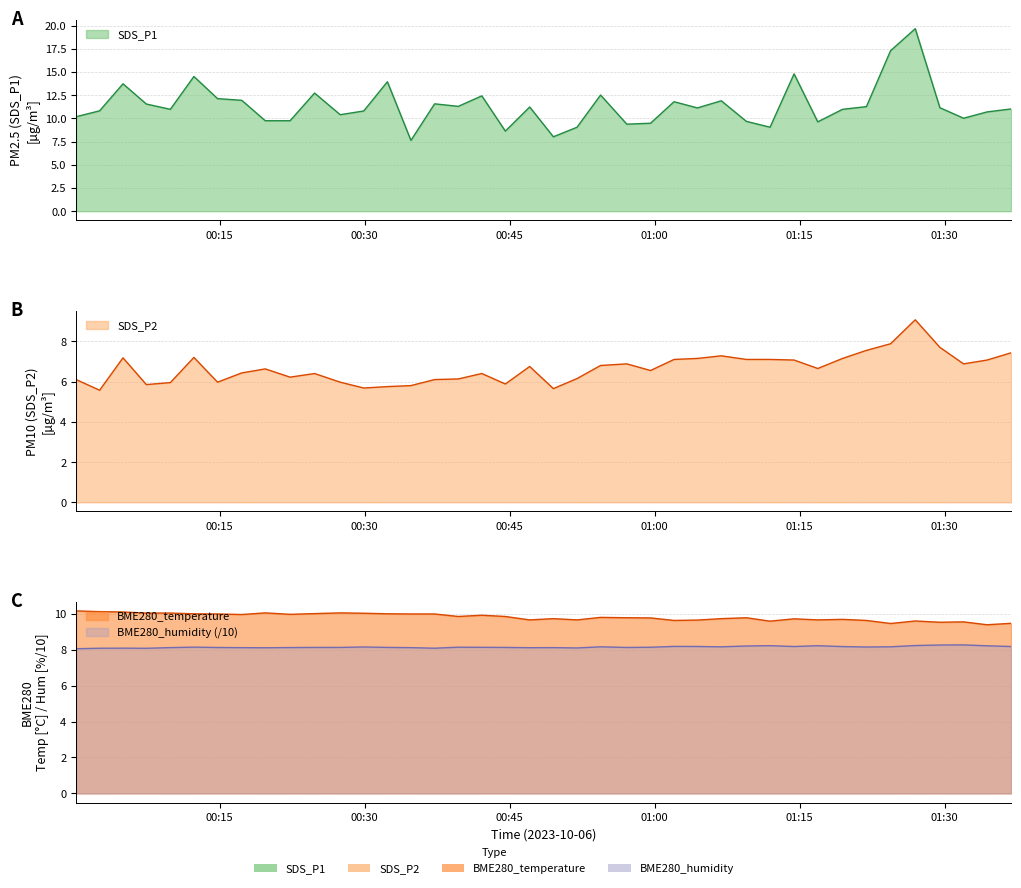

Does the chart have visible grid lines?

Yes